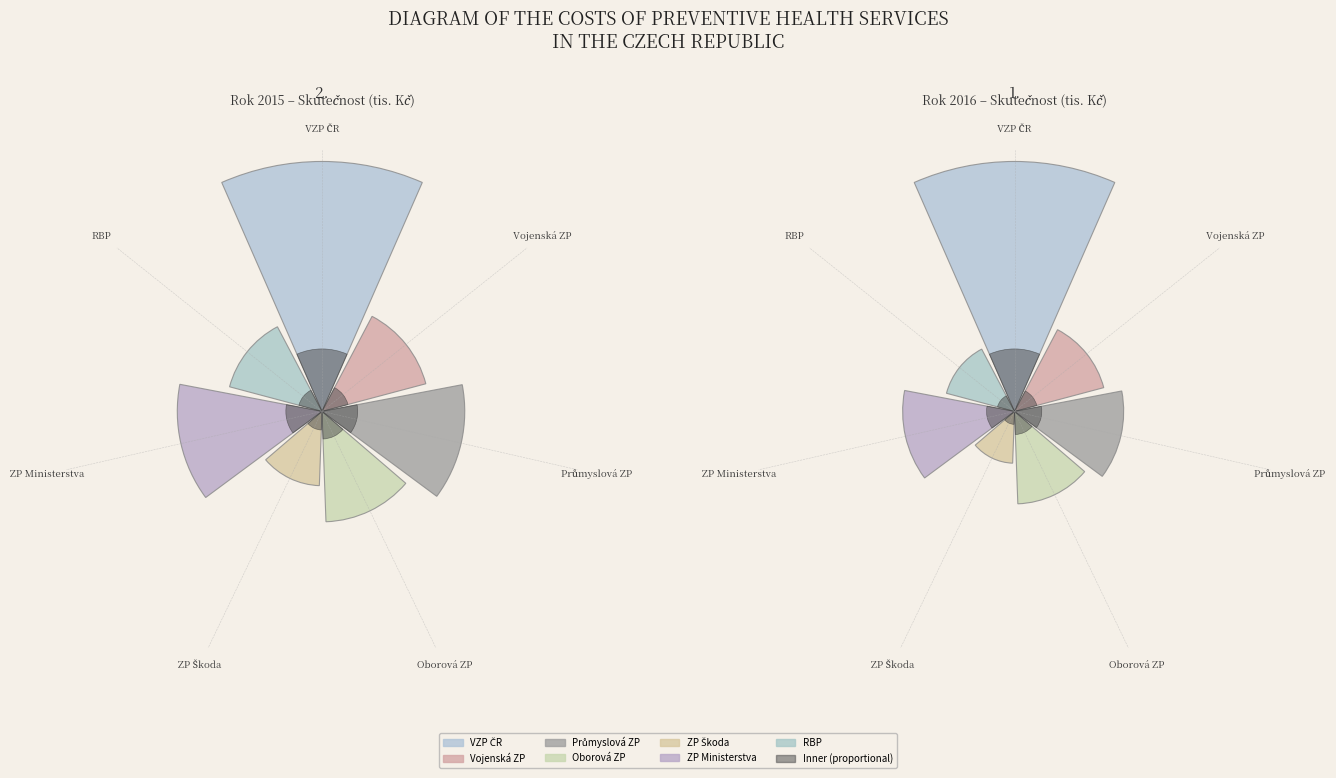

Does values_2015 account for over 50% of the chart?

No